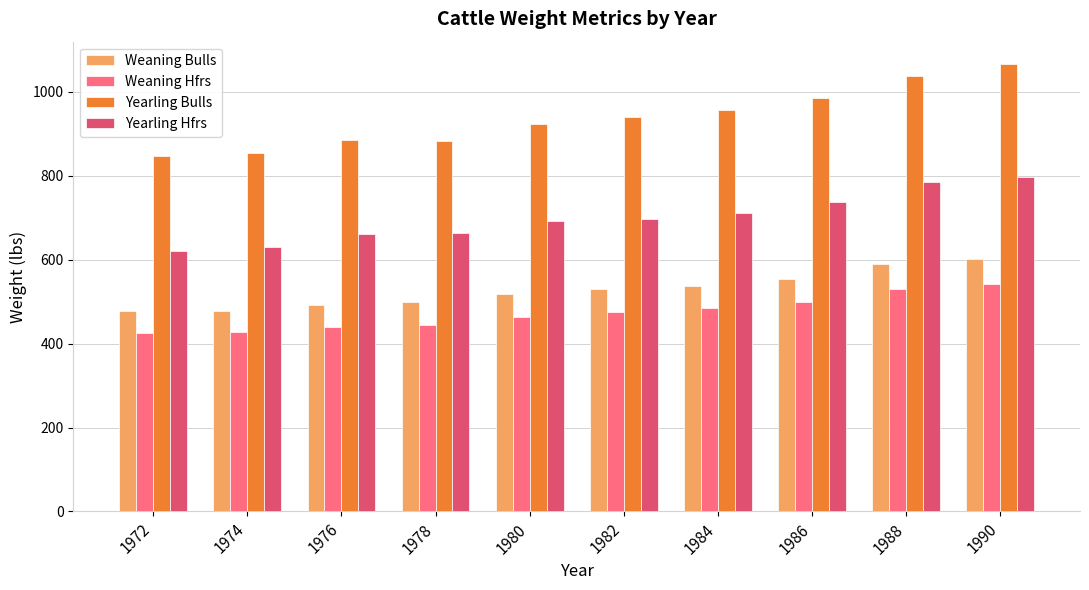

What is the maximum value shown in the chart?

1066